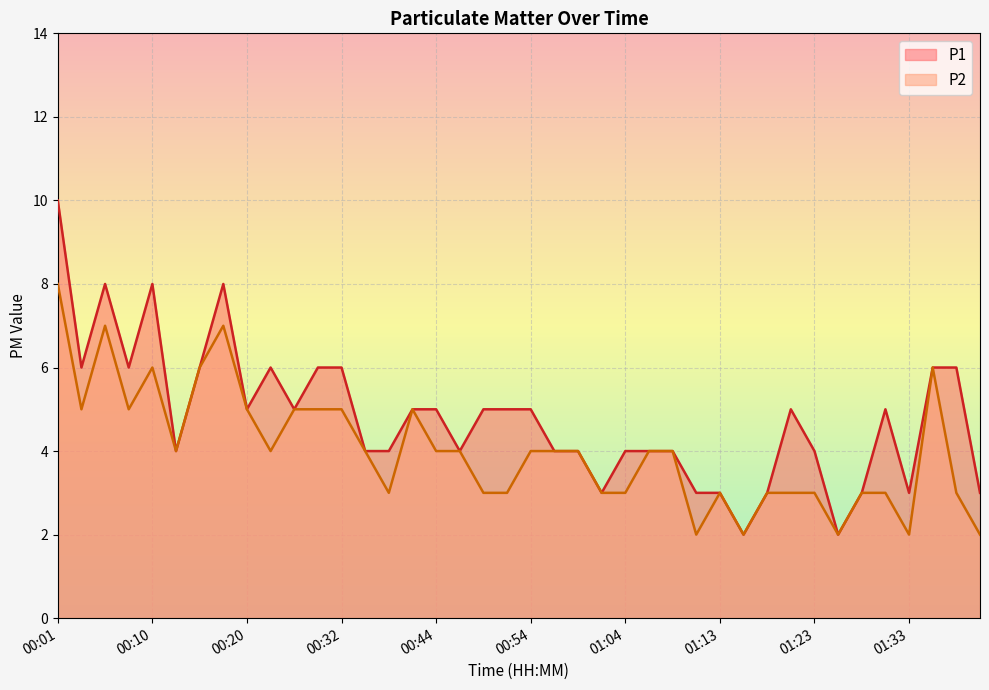

The value of P2 at 00:47 is 1. True or false?

False